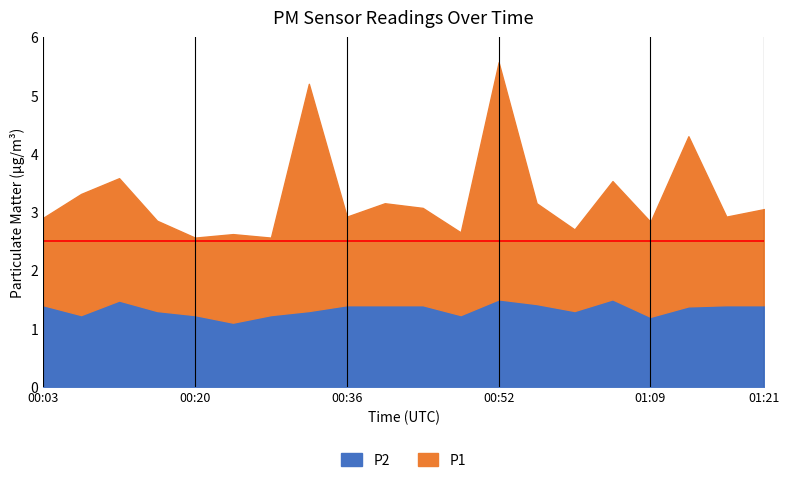

At 00:03, list the series in order from largest to smallest.

P1, P2